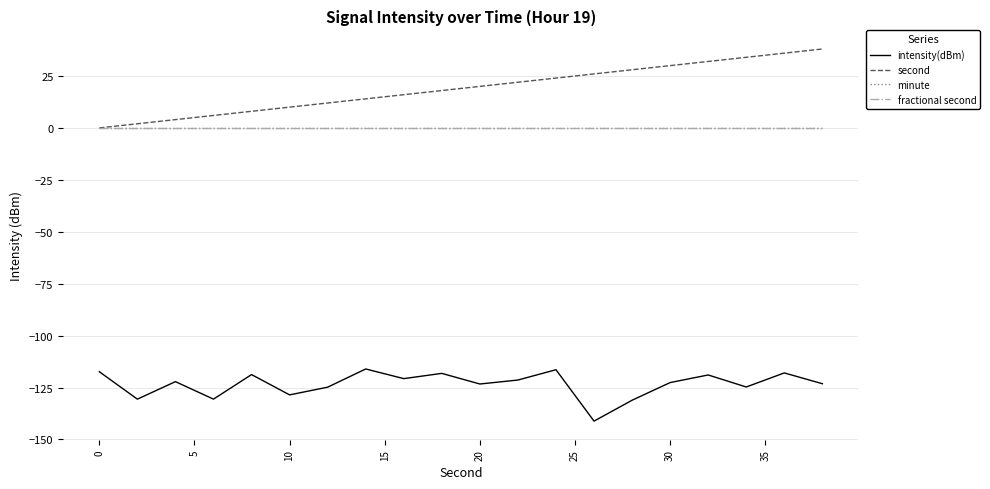

Is this an area chart (filled region under the line)?

No